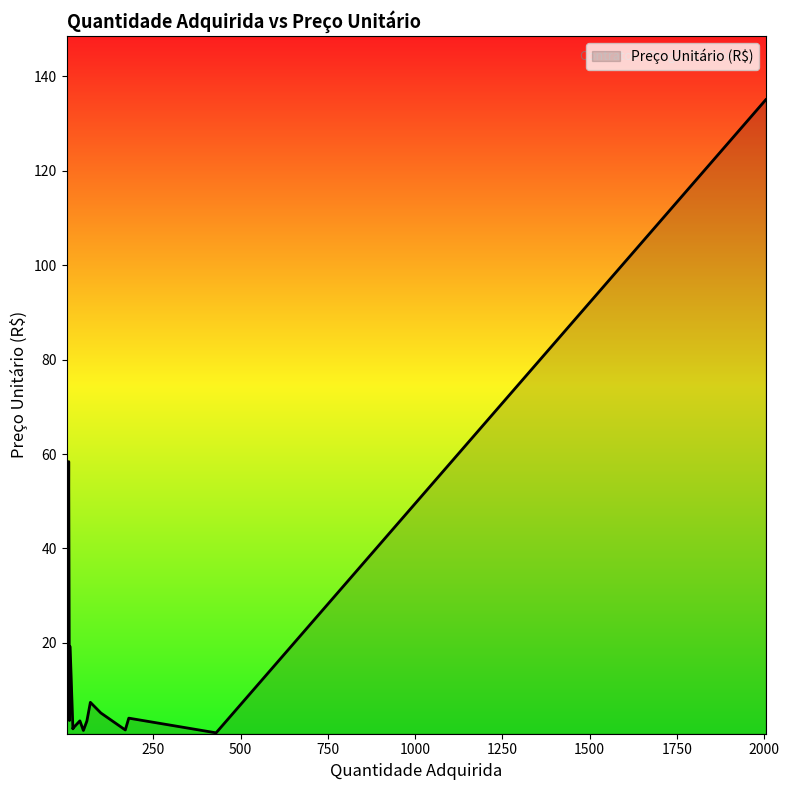

How many data points are above 4?

11